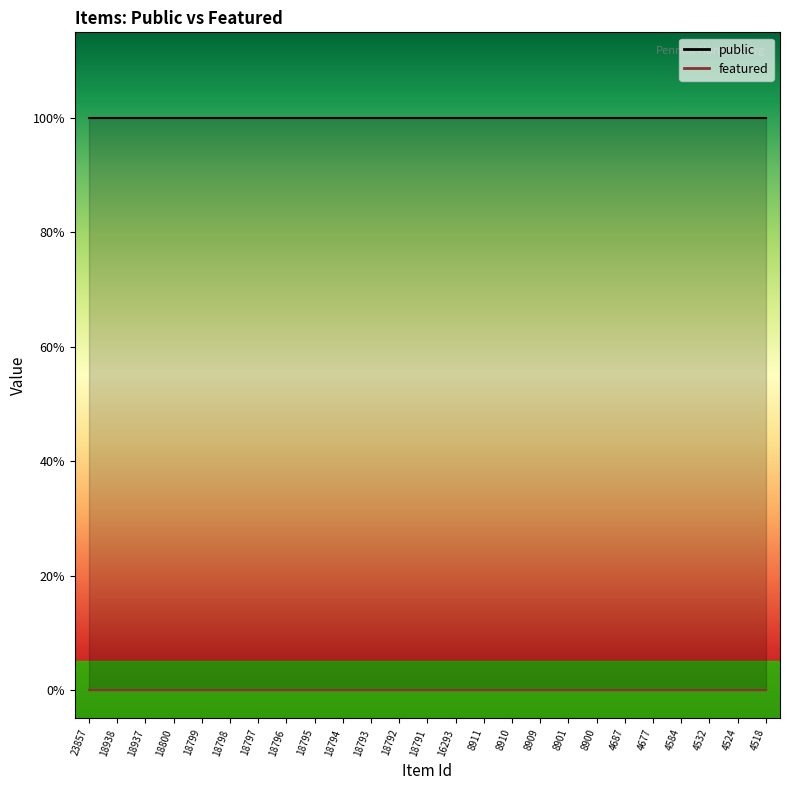

The public series shows 1 at 18791. True or false?

True